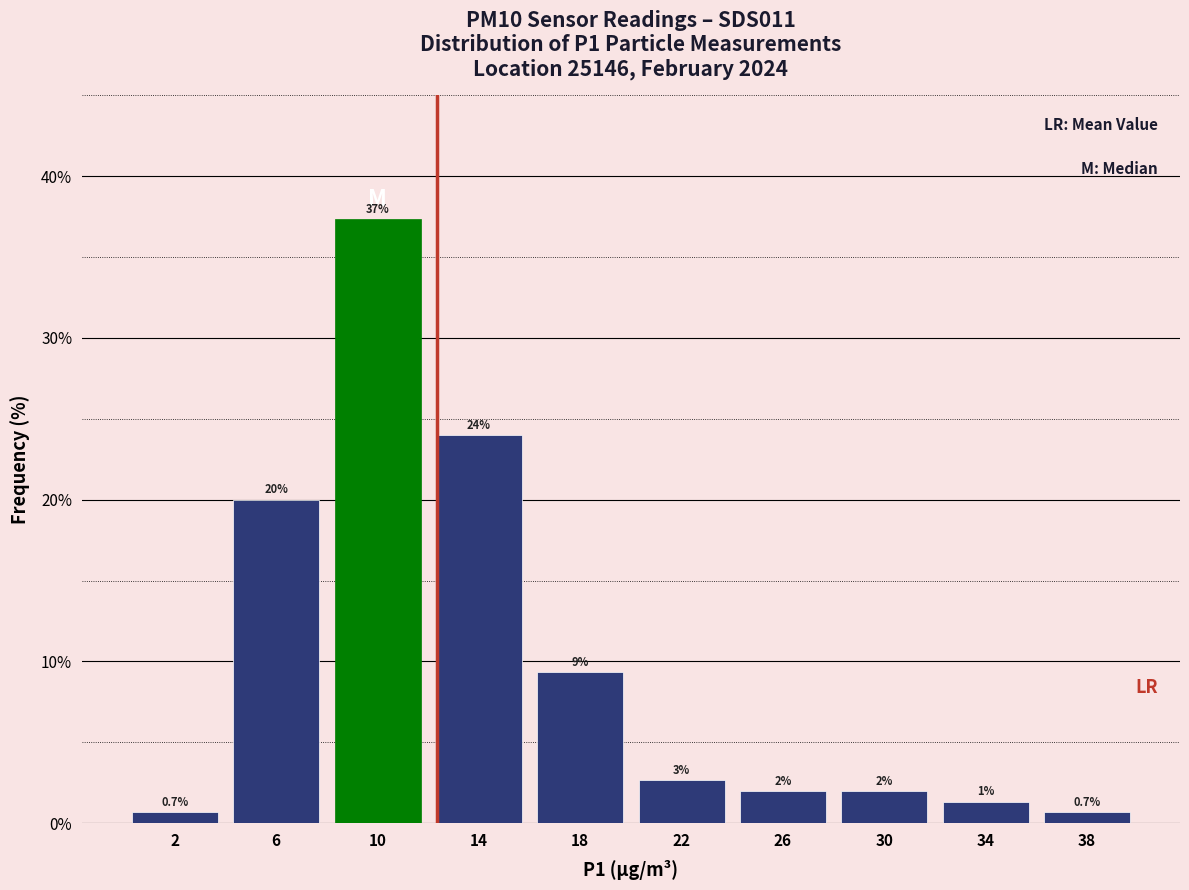

Over which range of the x-axis is the bar tallest?

8 to 12